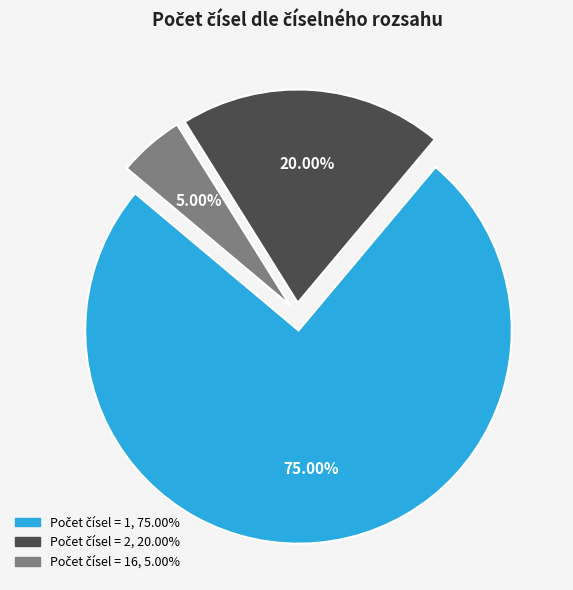

Is there any slice that represents more than half of the pie?

Yes